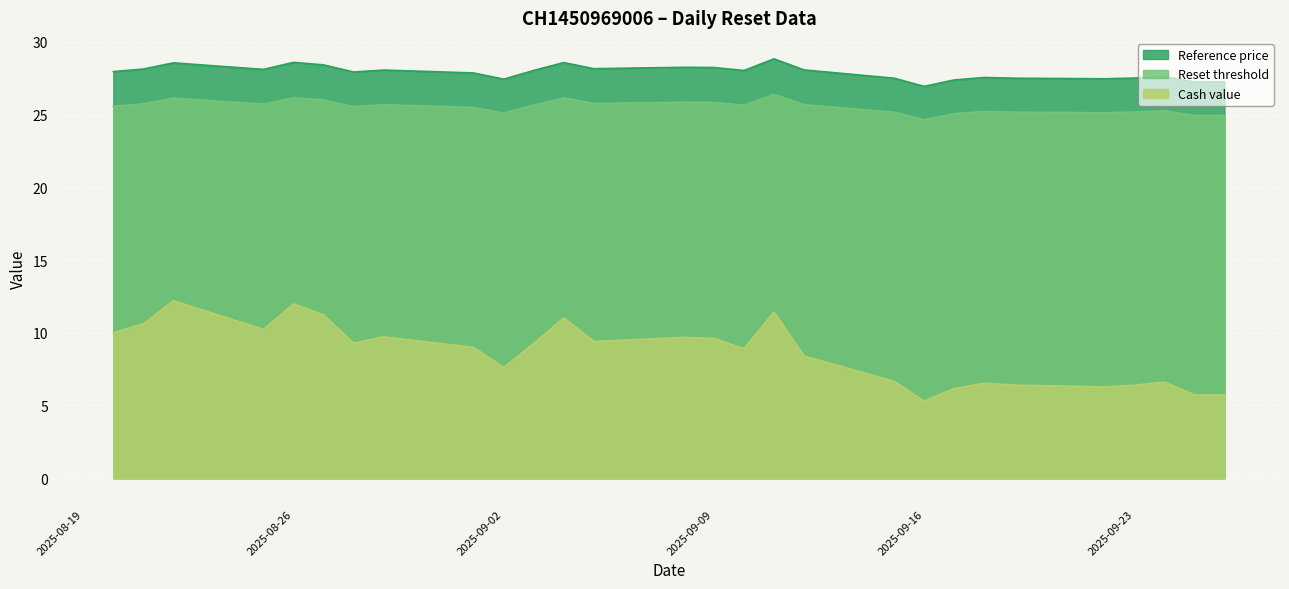

Reading right to left, transcribe all the data shown in this chart.

Cash value: 5.7	5.7	6.6	6.4	6.3	6.4	6.5	6.2	5.3	6.7	8.4	11.4	8.9	9.6	9.7	9.4	11.0	9.3	7.6	9.0	9.7	9.3	11.2	12.0	10.2	12.2	10.6	10.0
Reset threshold: 24.9	24.9	25.3	25.2	25.1	25.2	25.2	25.1	24.6	25.2	25.7	26.4	25.6	25.8	25.8	25.8	26.1	25.7	25.1	25.5	25.7	25.6	26.0	26.2	25.7	26.1	25.7	25.6
Reference price: 27.2	27.2	27.6	27.5	27.5	27.5	27.6	27.4	26.9	27.5	28.1	28.8	28.0	28.2	28.2	28.2	28.6	28.0	27.4	27.9	28.1	27.9	28.4	28.6	28.1	28.6	28.1	28.0